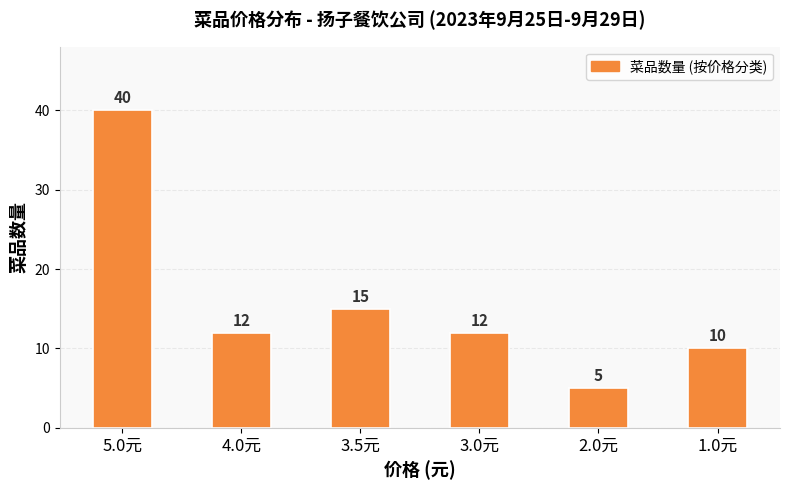

What is the label of the 5th bar from the right?

4.0元